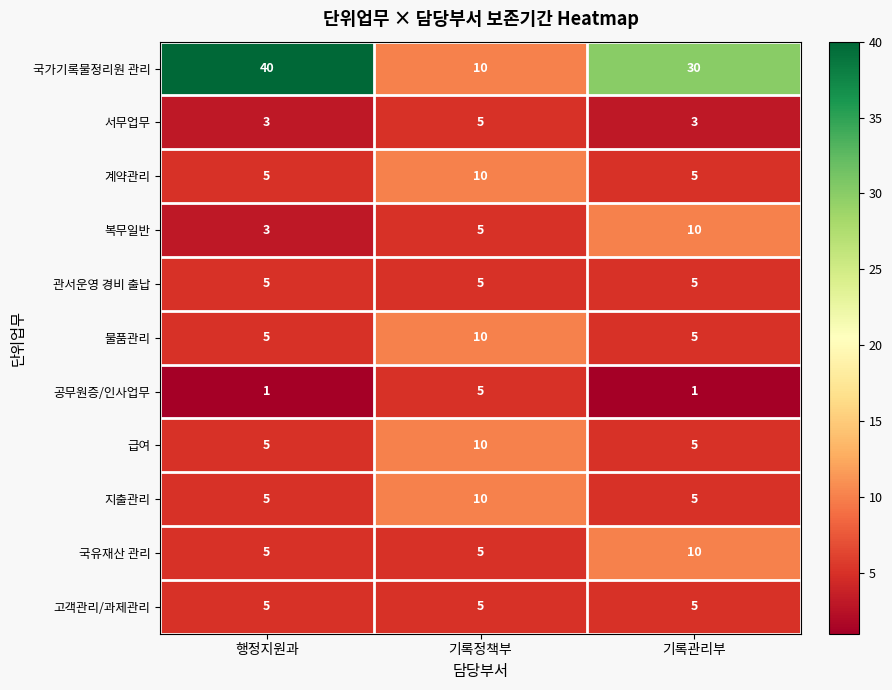

Which series has the largest total across all categories?

국가기록물정리원 관리